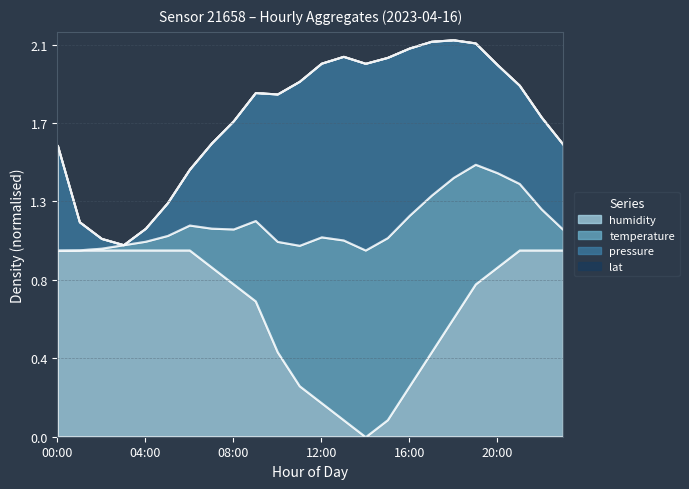

List the series in order of their peak value, highest first.

pressure, humidity, lat, temperature